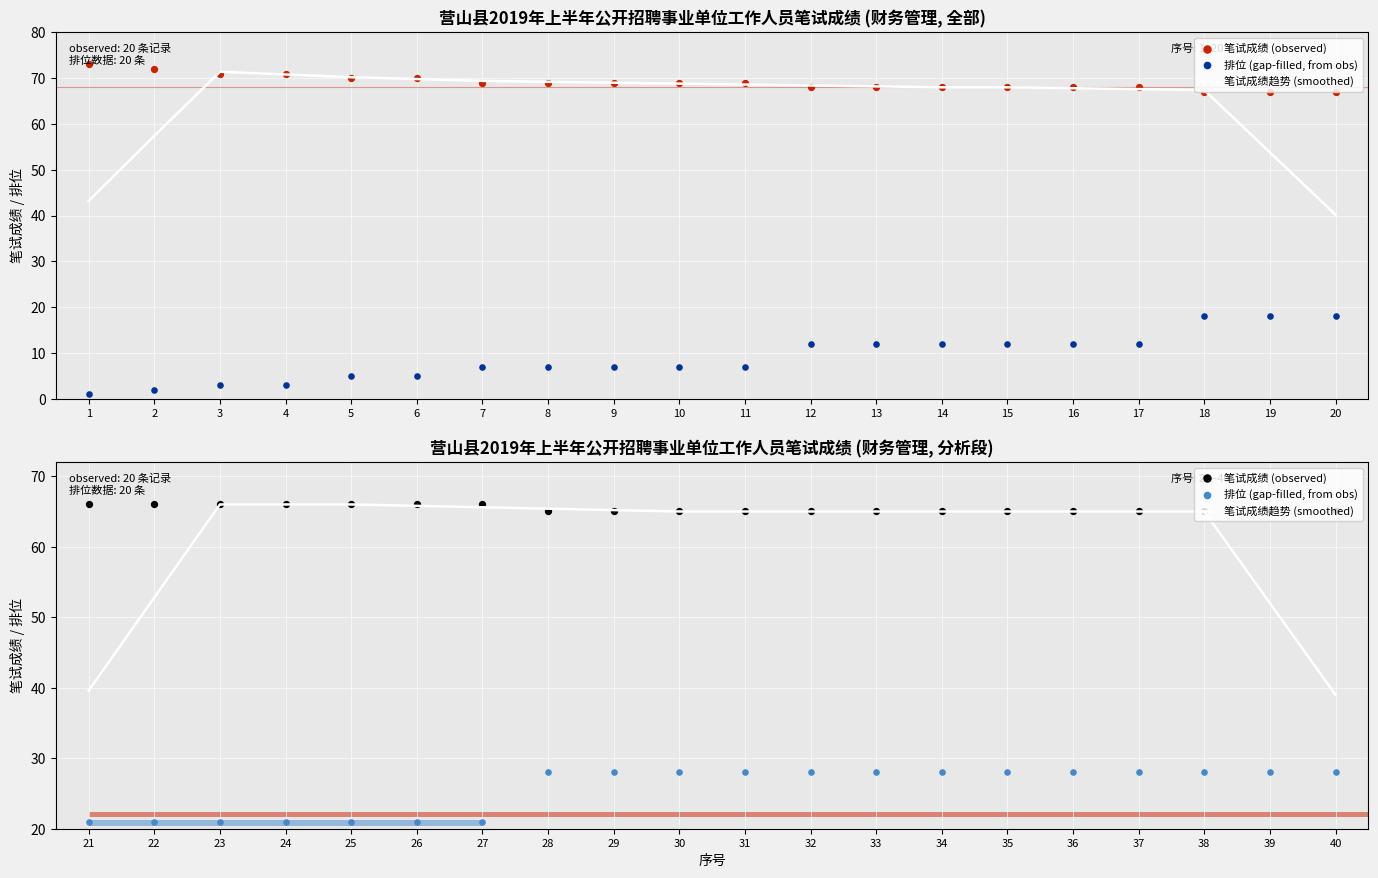

Which series contains the lowest Y value?

排位 (gap-filled, from obs)